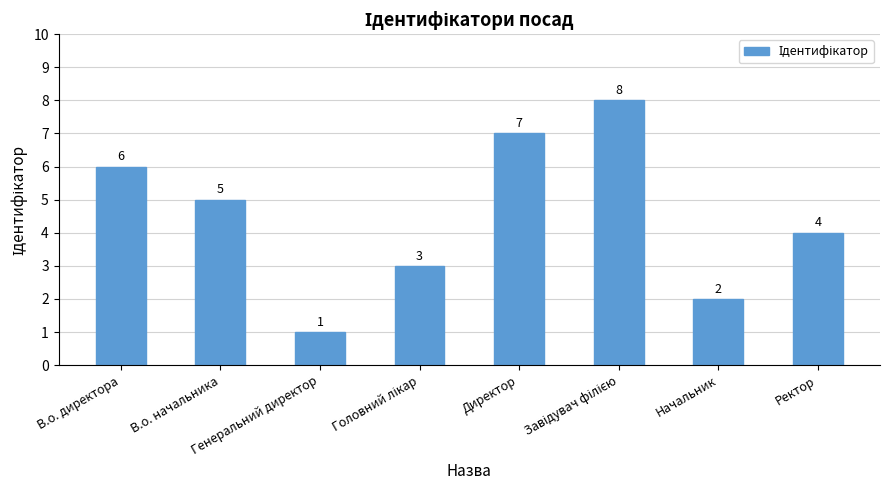

Which label corresponds to the smallest value in the chart?

Генеральний директор